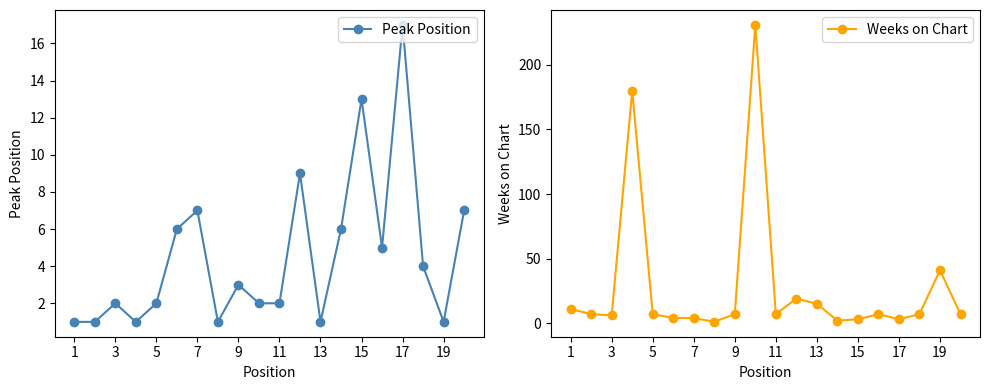

What is the highest value of the Peak Position series?

17